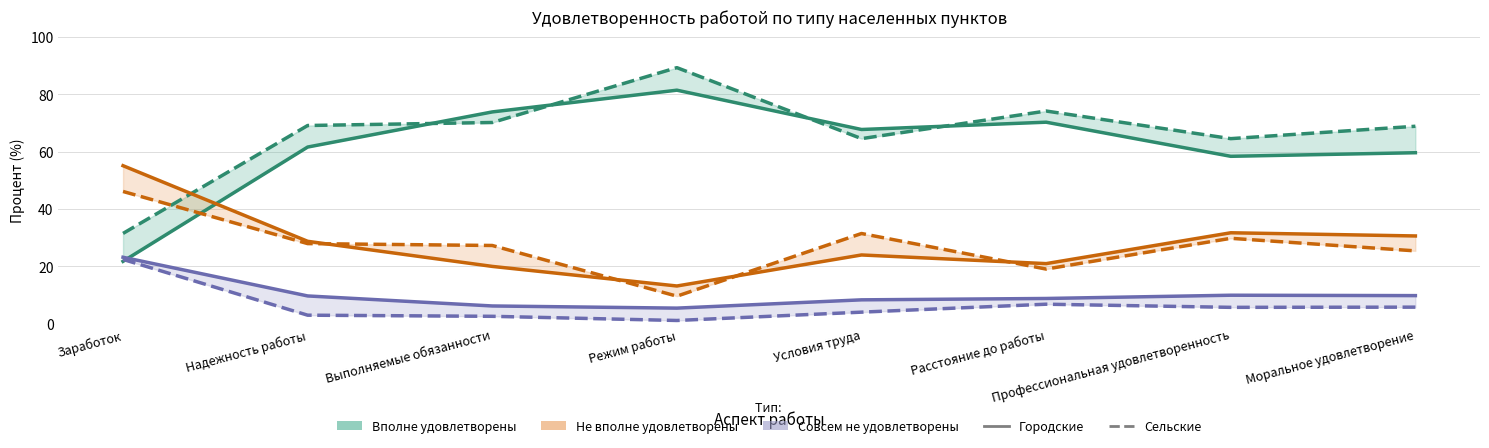

What position from the right is Условия труда?

4